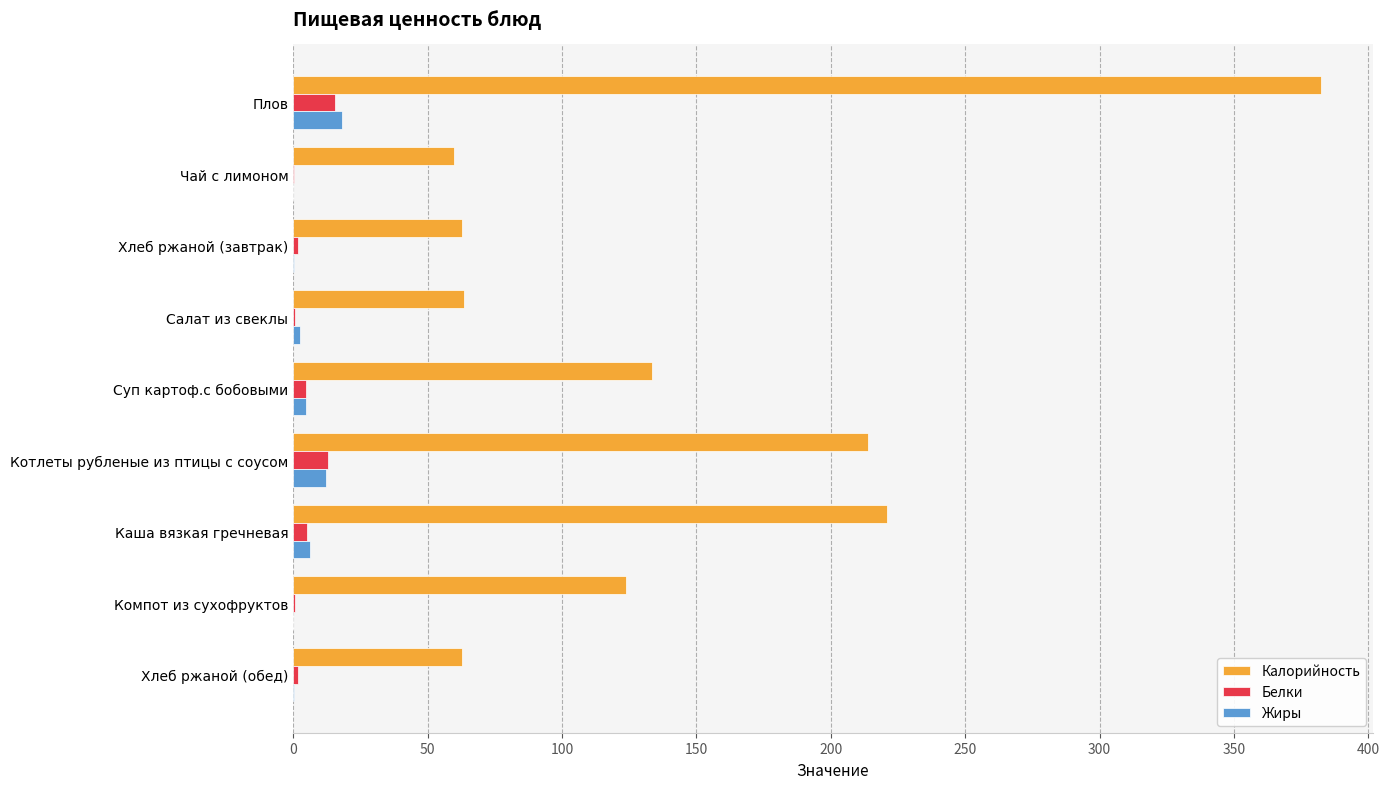

Between Суп картоф.с бобовыми and Котлеты рубленые из птицы с соусом, which series saw the biggest shift?

Калорийность